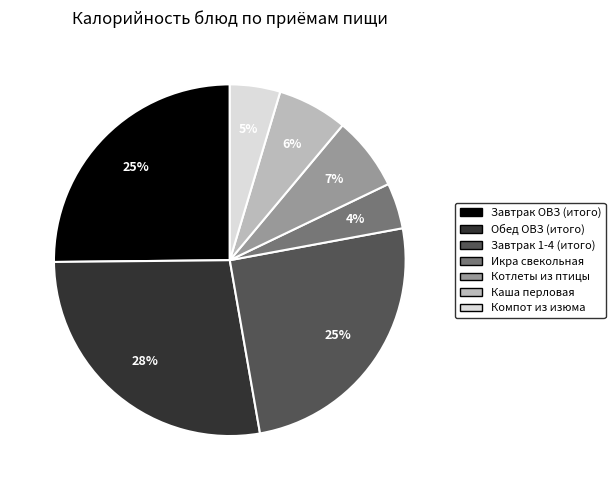

To the nearest percent, what portion does Компот из изюма represent?

5%